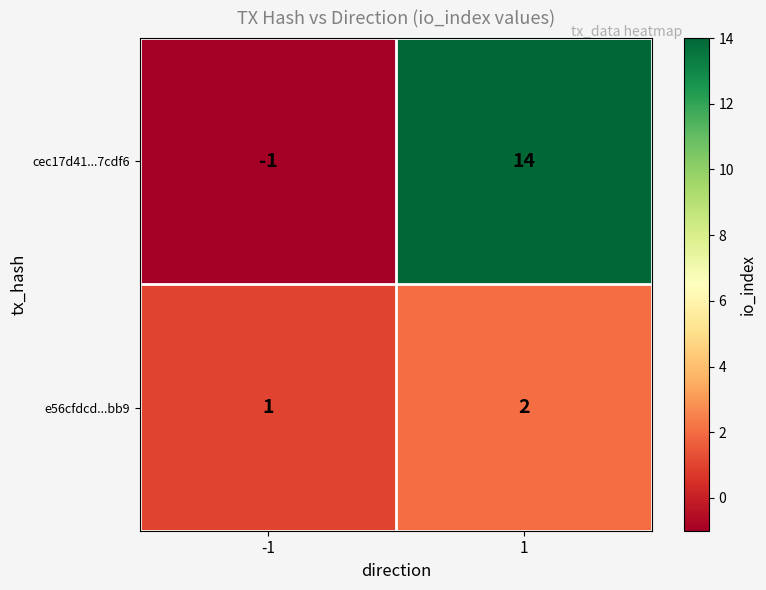

The cec17d41...7cdf6 series shows 0 at -1. True or false?

False